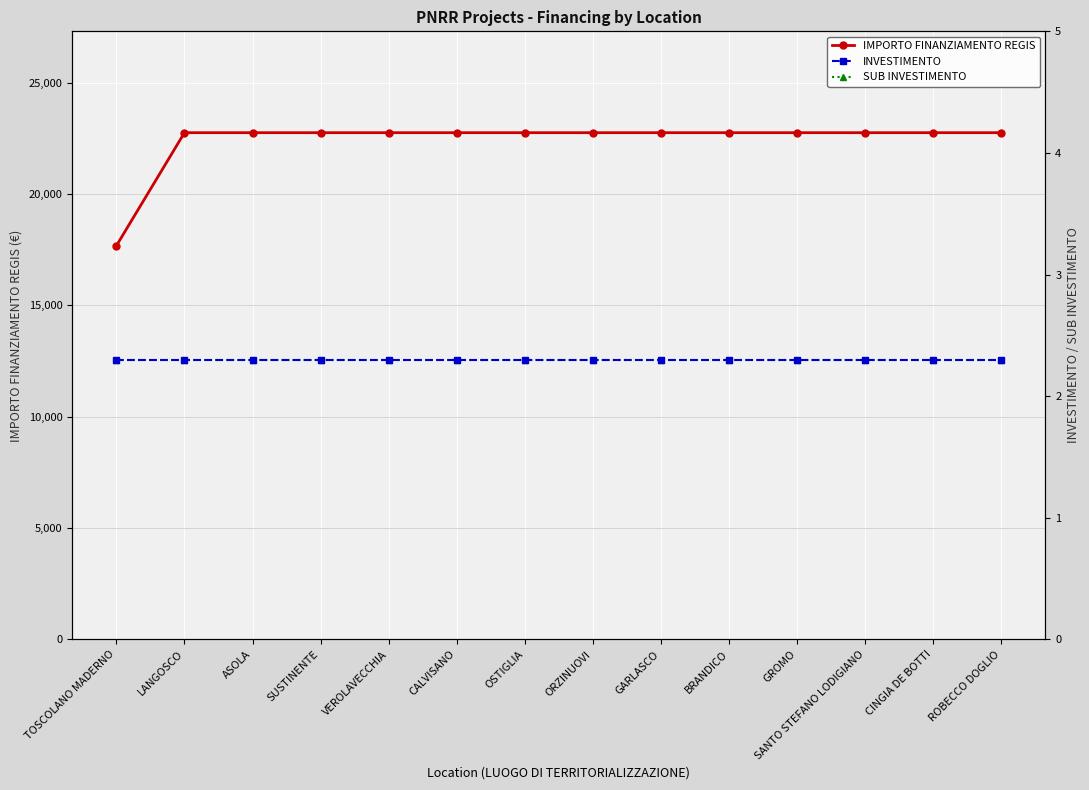

True or false: IMPORTO FINANZIAMENTO REGIS has more than 1 interior local peaks.

False